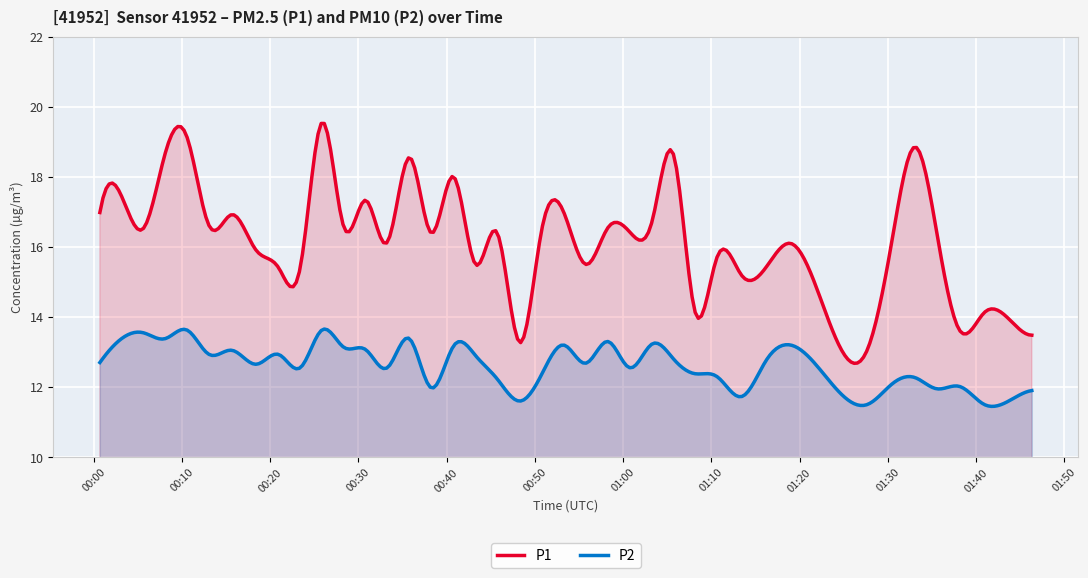

What are all the series names shown in the legend?

P1, P2